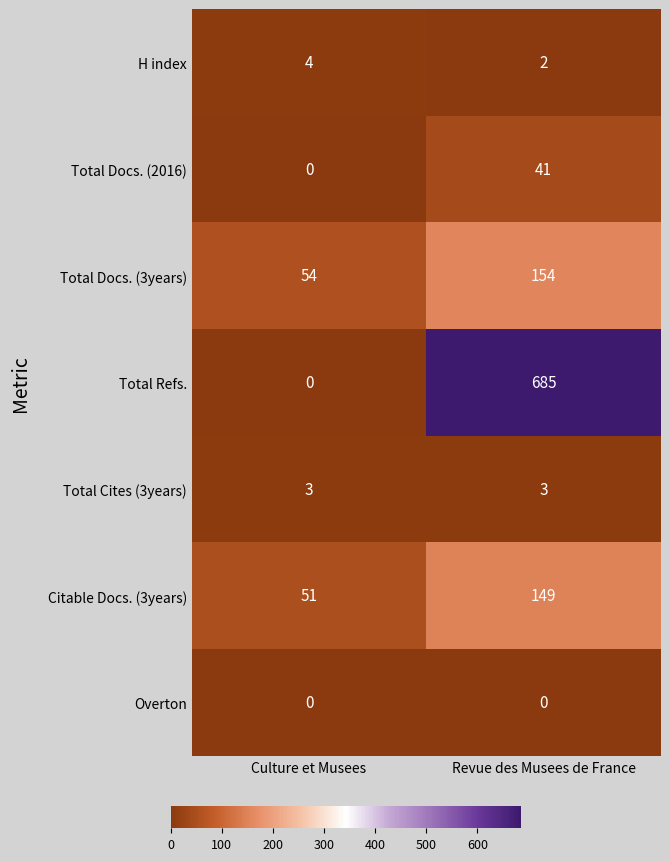

Which series has the largest total across all categories?

Total Refs.